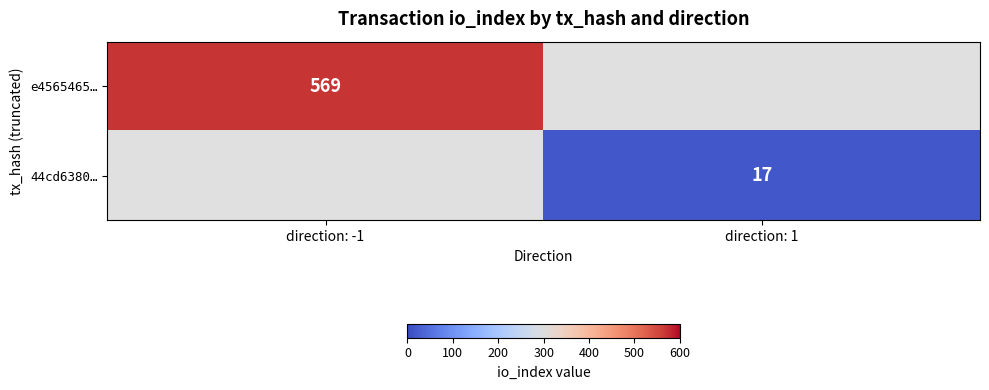

Is it true that 44cd6380… equals 30 at direction: 1?

False